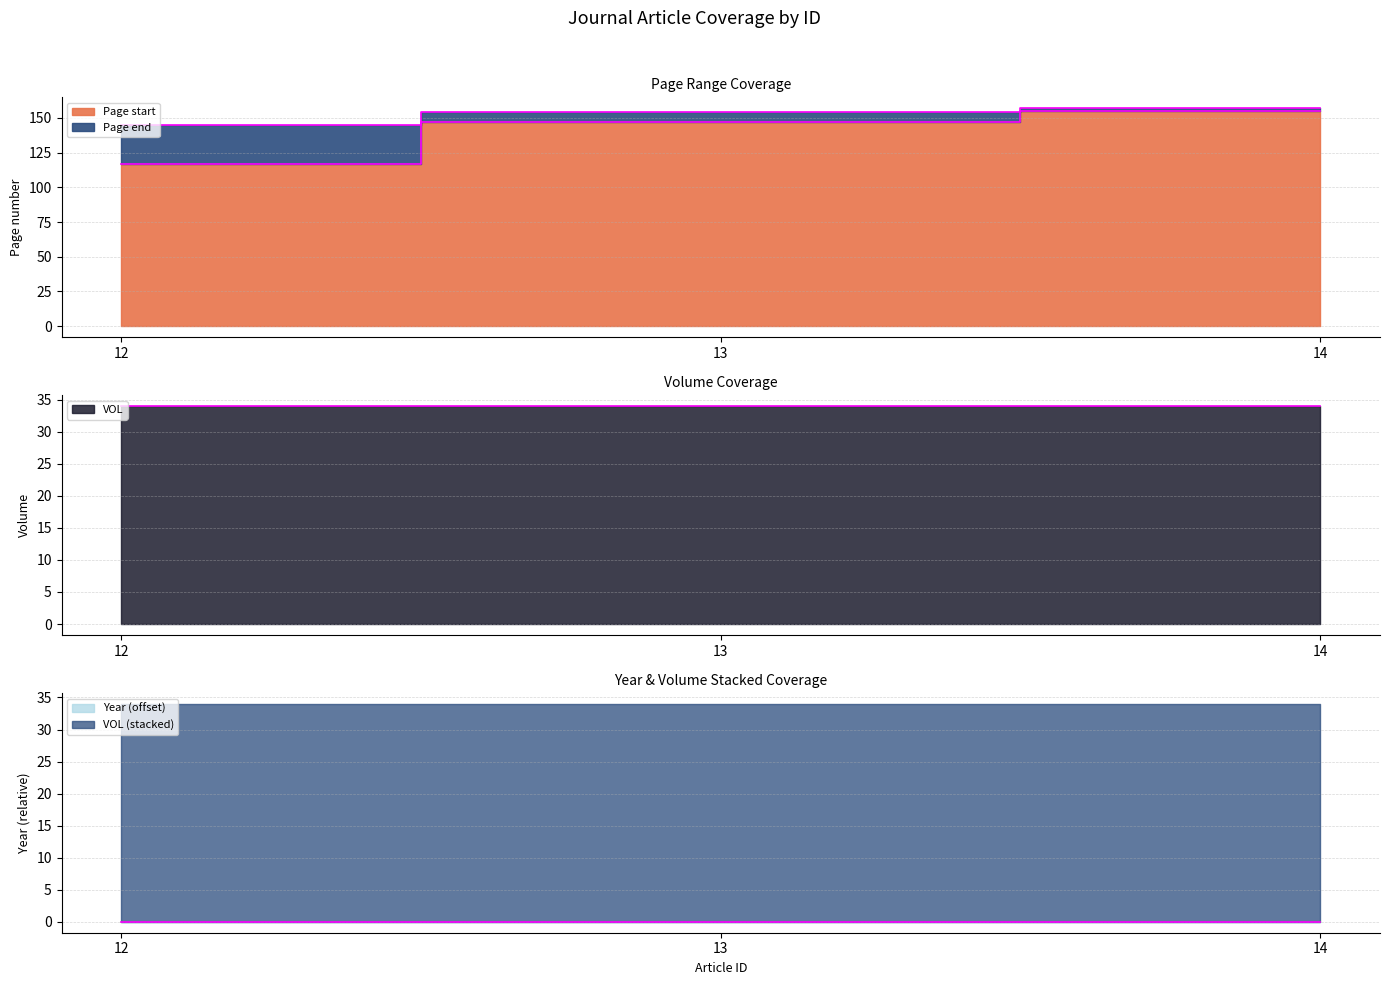

Where does the Page end series first go above 154?

14